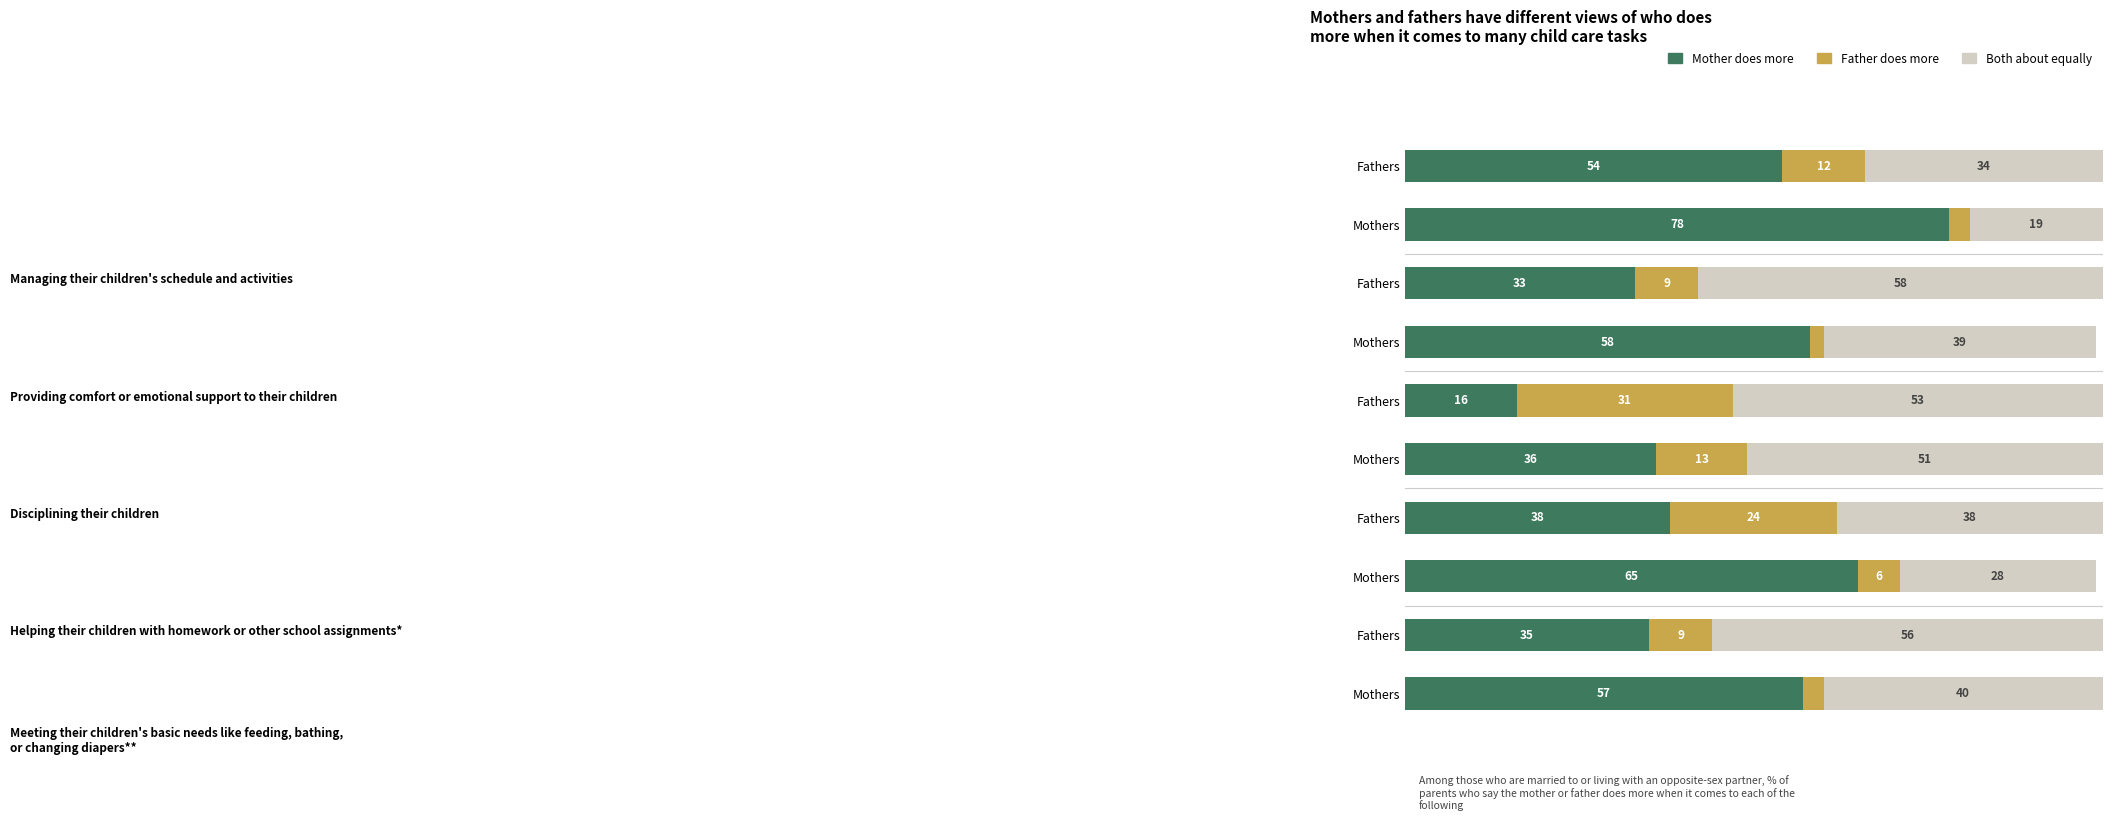

What position from the left is 100?

6